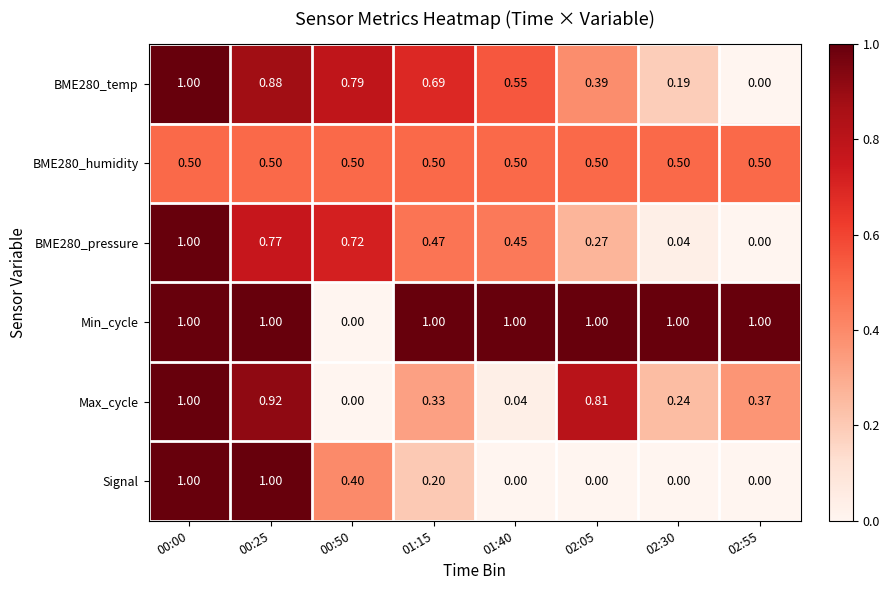

Count the number of categories in the chart.

8